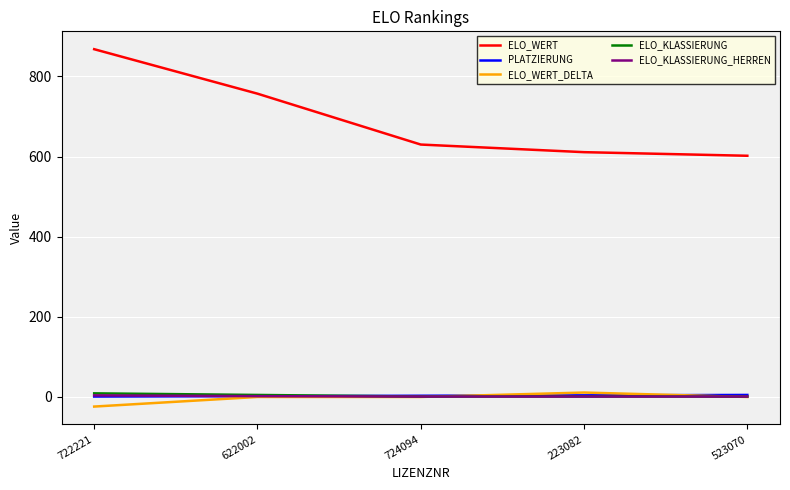

How many values in the PLATZIERUNG series are below 3?

2